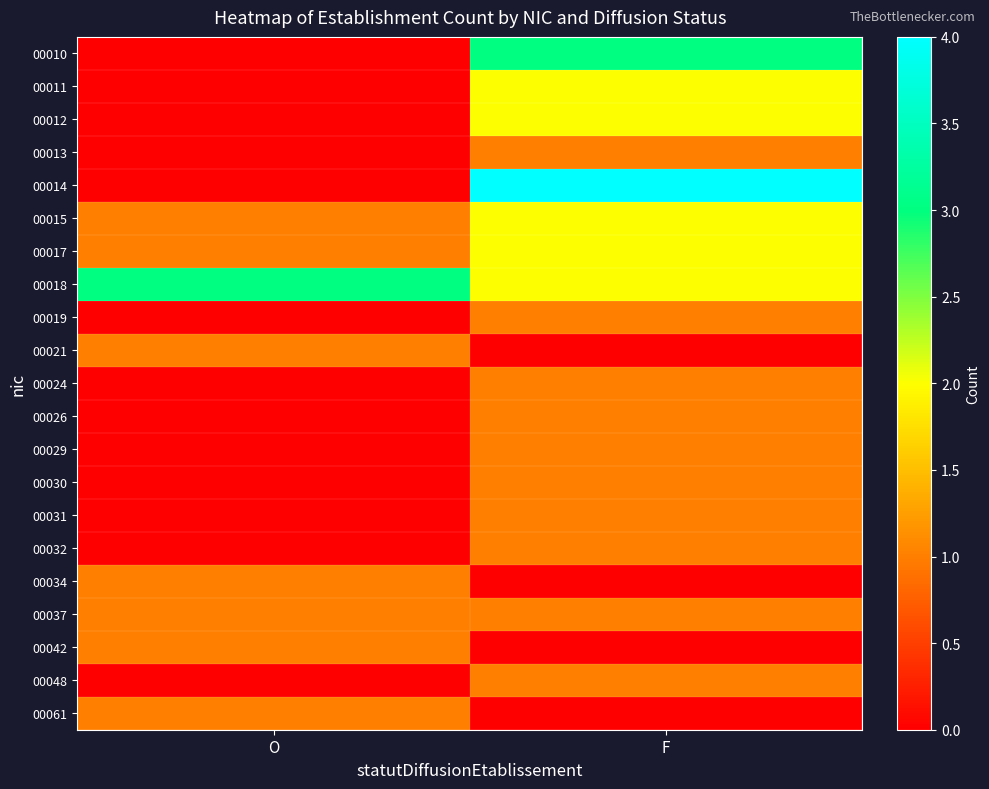

What is the maximum value shown in the chart?

4